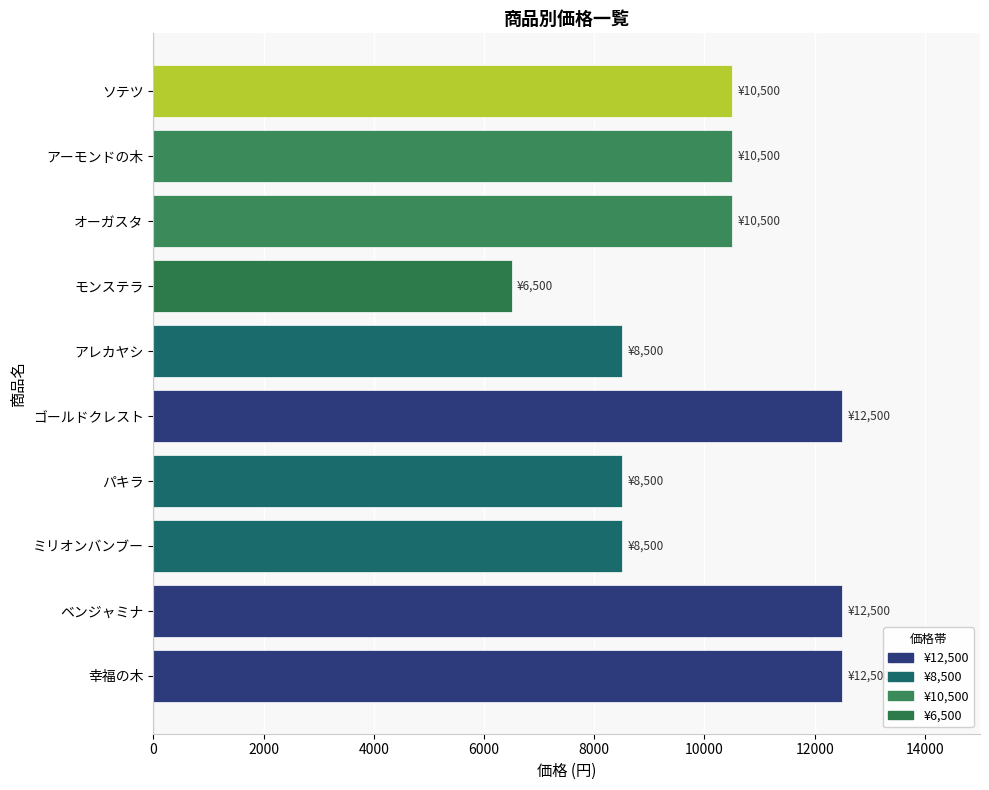

What is the difference between the maximum and minimum values?

6000